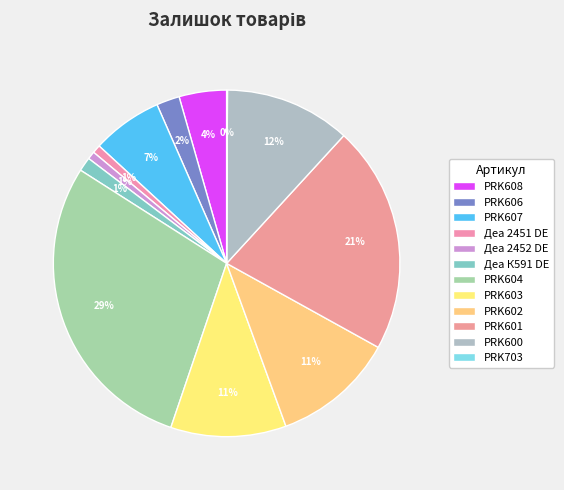

Combined, what portion of the pie is PRK602 and Деа 2451 DE?

12.2%